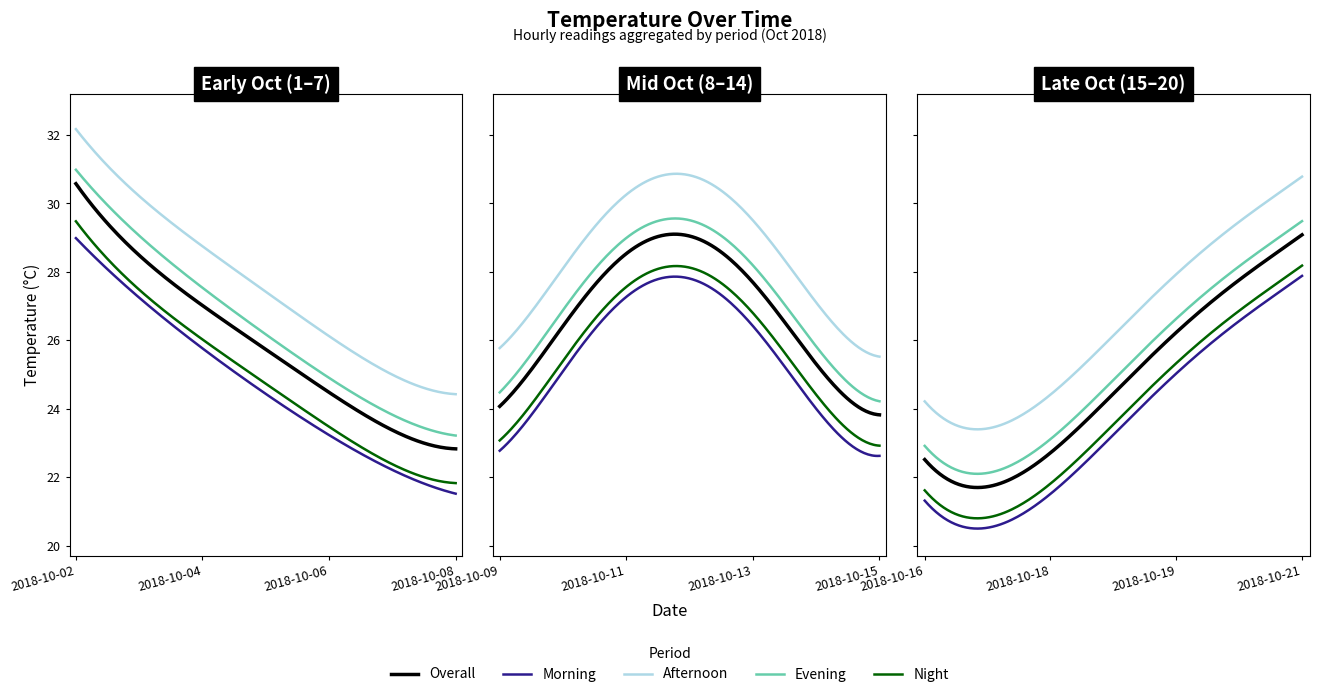

What is the maximum value shown in the chart?

32.2